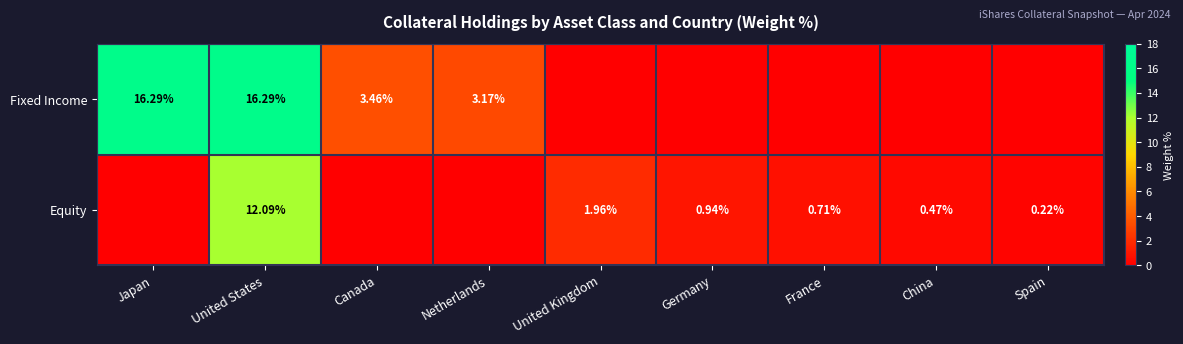

Is the value of Equity at France greater than the value of Fixed Income at Netherlands?

No